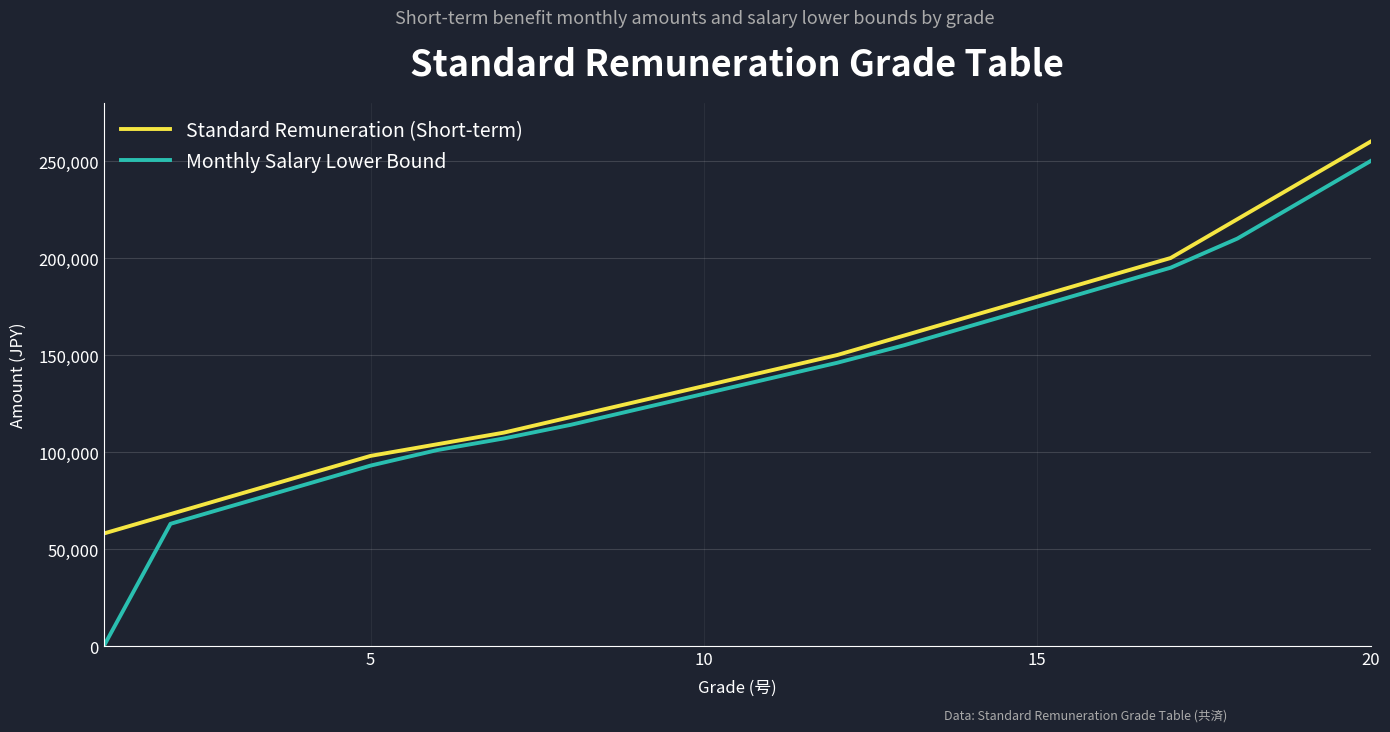

Which series has the largest total across all categories?

Standard Remuneration (Short-term)